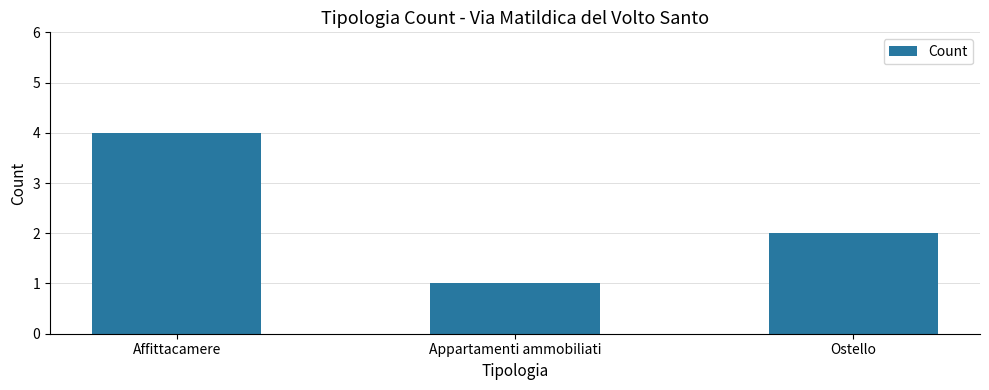

What is the difference between the values at Affittacamere and Appartamenti ammobiliati?

3